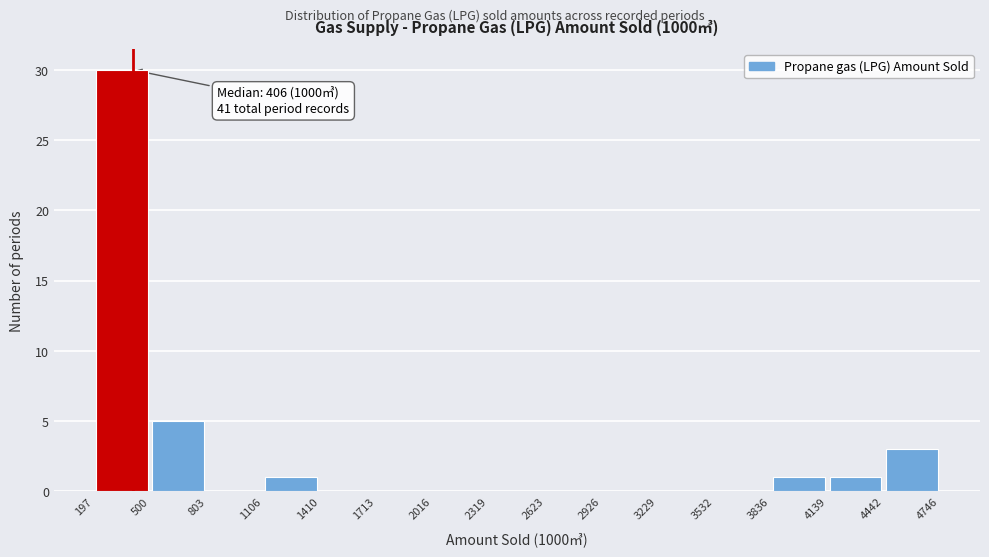

Over which range of the x-axis is the bar tallest?

197 to 500